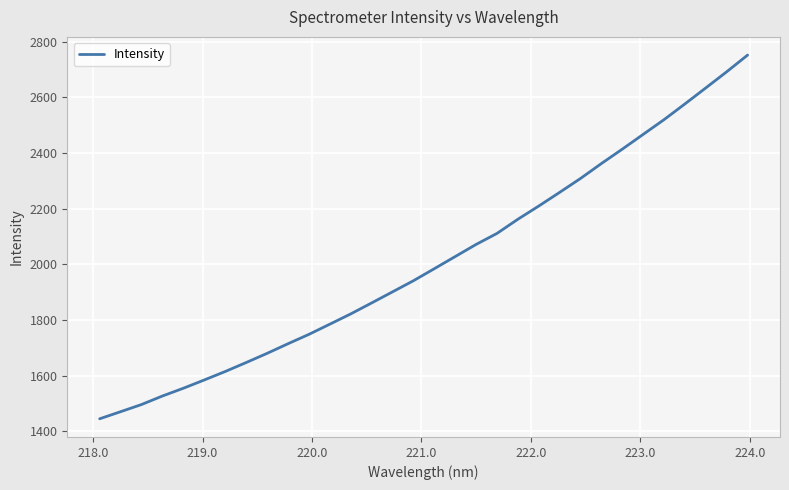

What is the maximum value shown in the chart?

2751.4